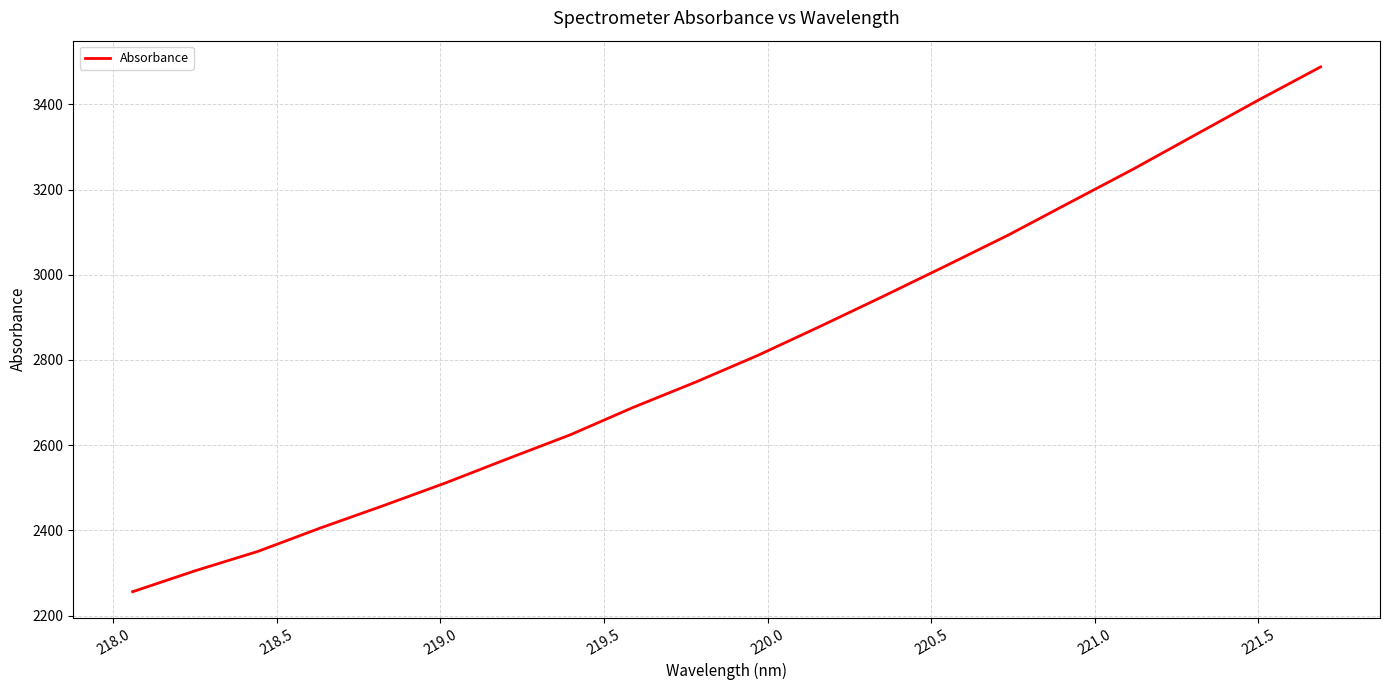

How many lines are shown in the chart?

1